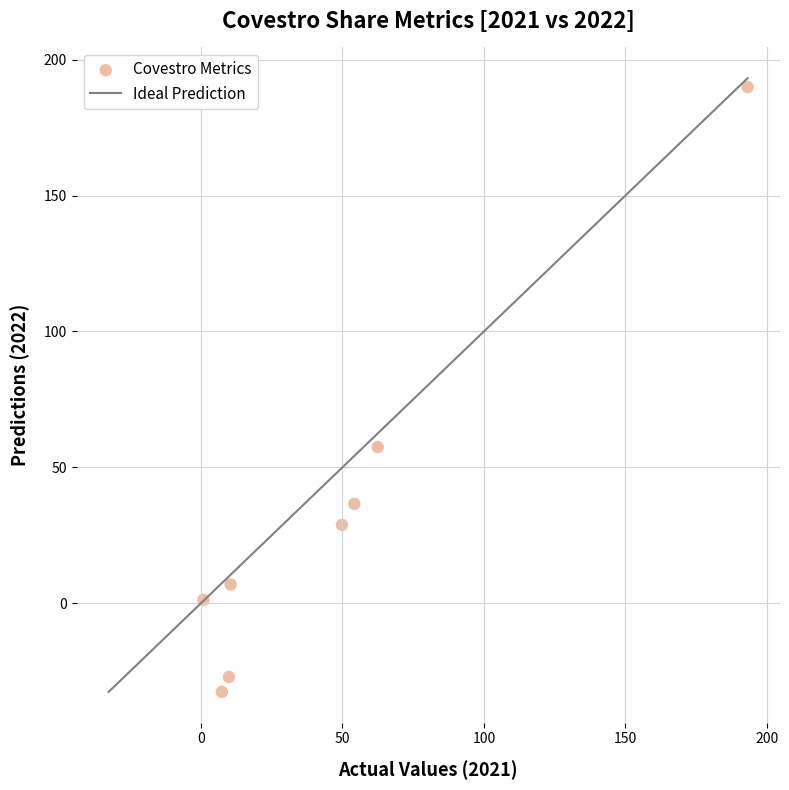

What Y value in the scatter plot is closest to 78?

57.5